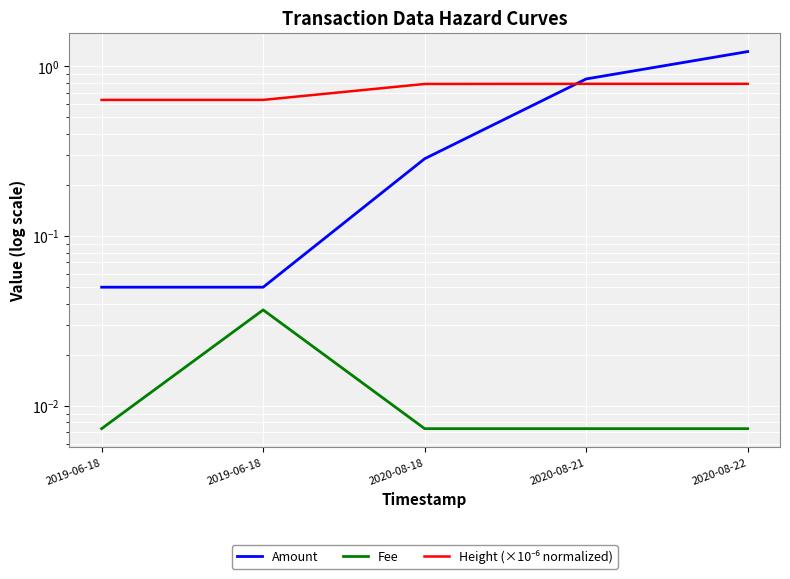

True or false: Fee has more than 1 interior local peaks.

False